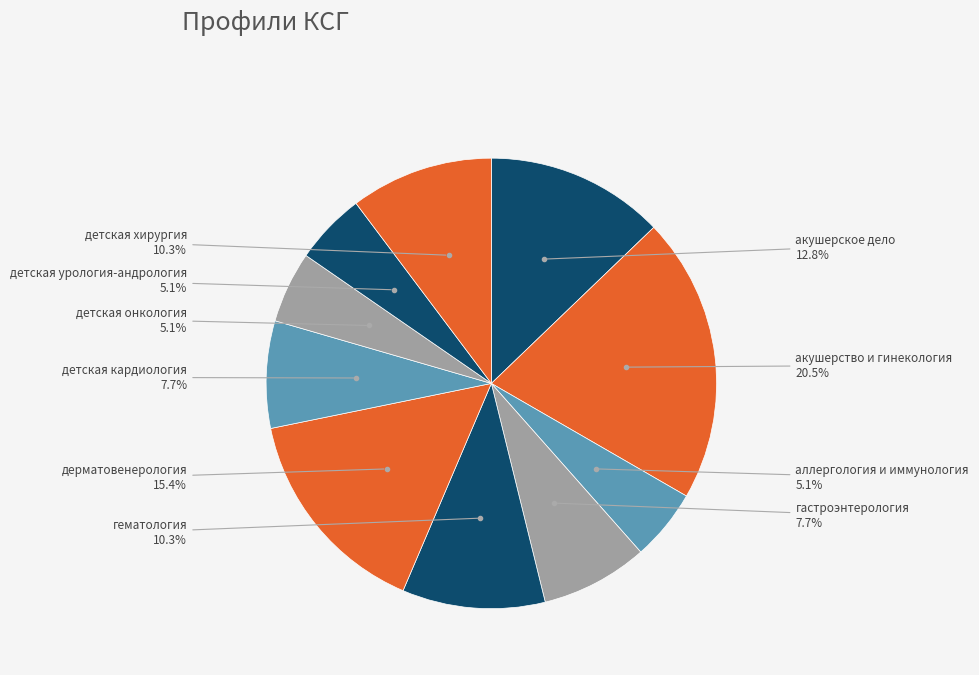

To the nearest percent, what is the combined percentage of детская хирургия and акушерское дело?

23%